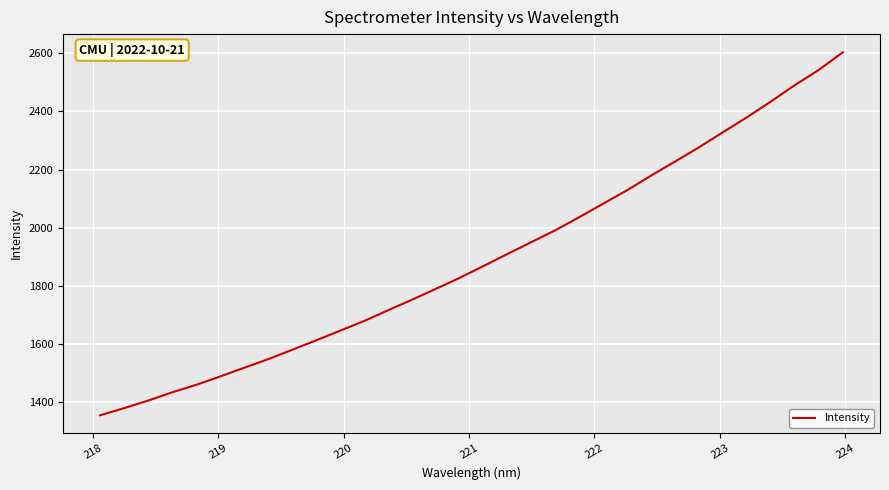

What is the difference between the maximum and minimum values?

1246.7